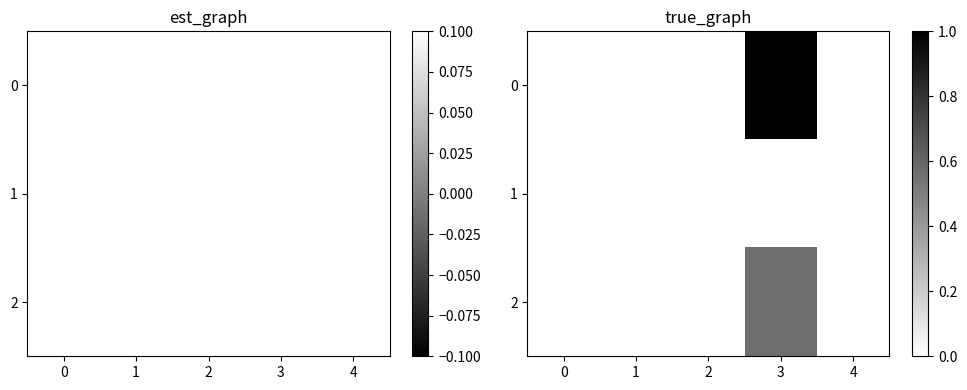

At how many categories does at least one series exceed 0?

1